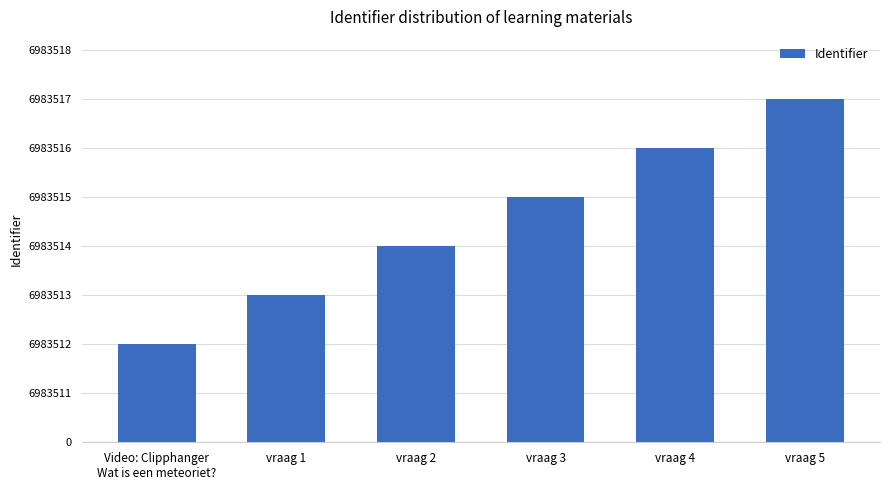

What is the label of the 1st bar from the left?

Video: Clipphanger
Wat is een meteoriet?